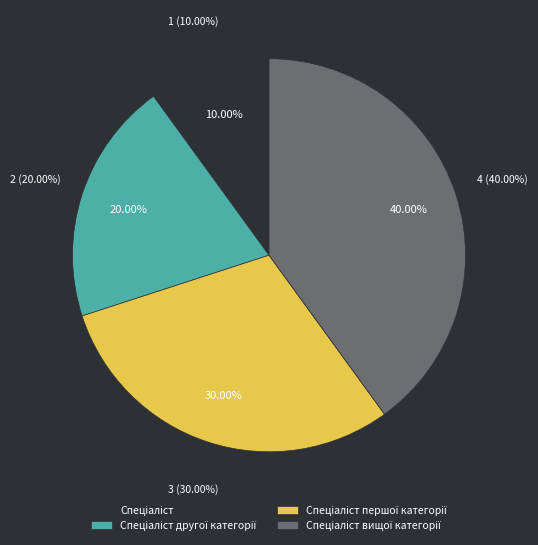

Is the sum of Спеціаліст вищої категорії and Спеціаліст першої категорії greater than half?

Yes